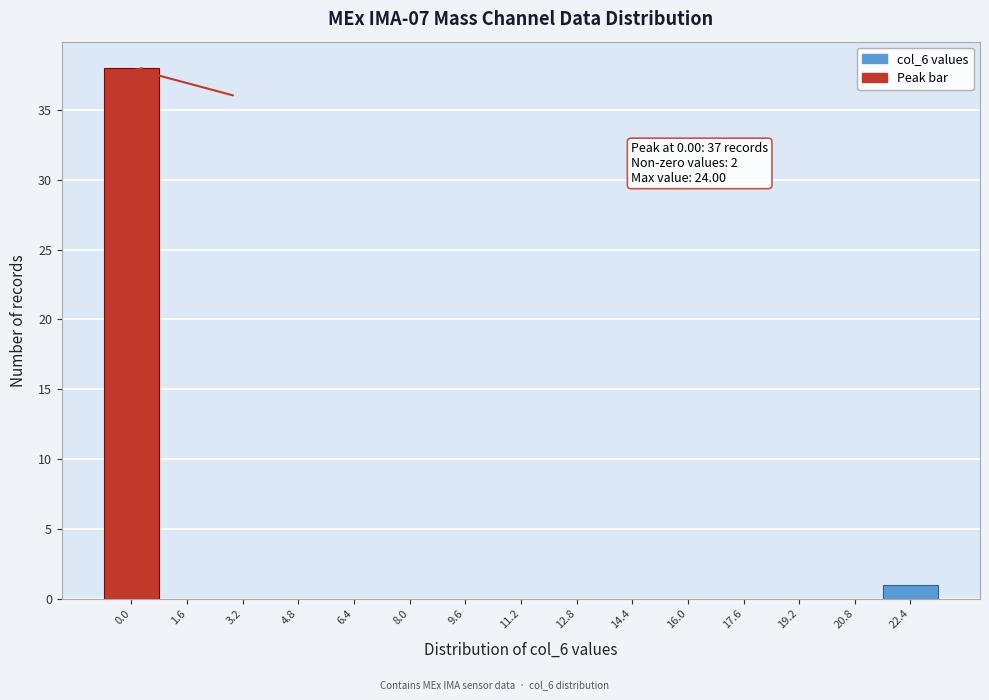

Reading left to right, transcribe all the data shown in this chart.

0.0=38	1.6=0	3.2=0	4.8=0	6.4=0	8.0=0	9.6=0	11.2=0	12.8=0	14.4=0	16.0=0	17.6=0	19.2=0	20.8=0	22.4=1